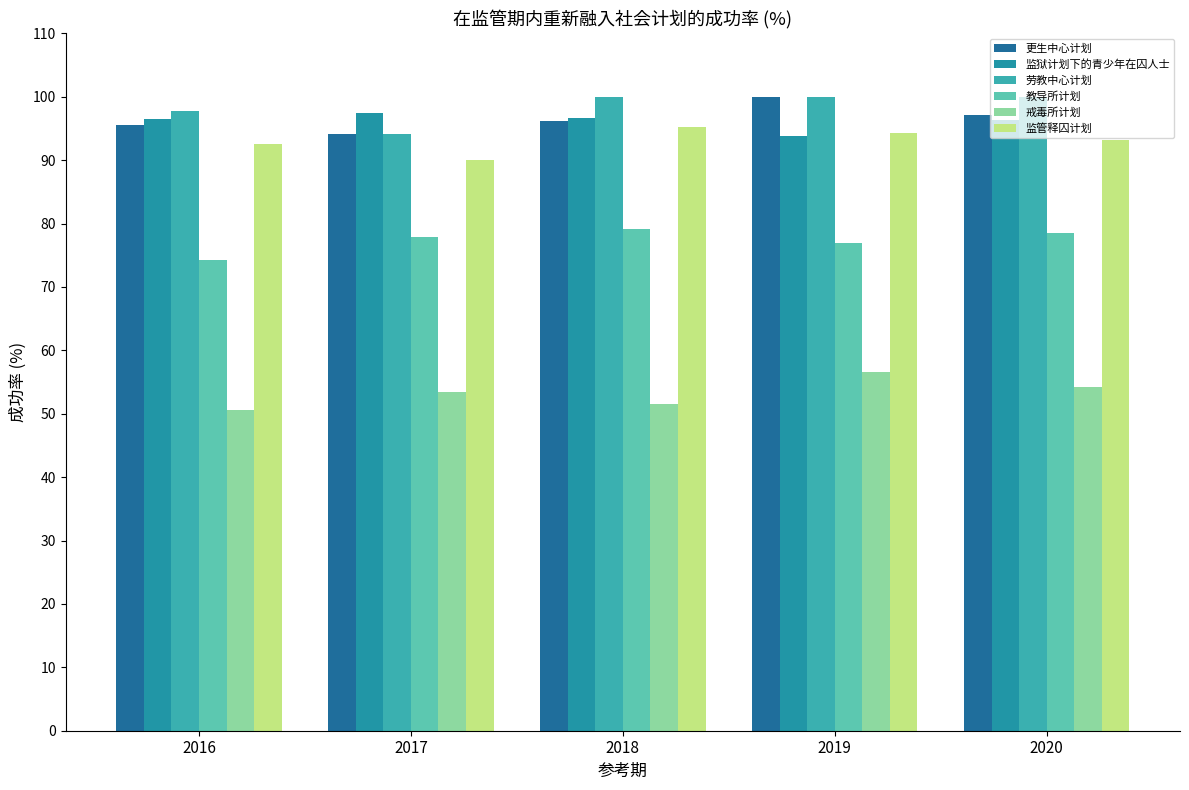

At how many categories does at least one series exceed 76?

5